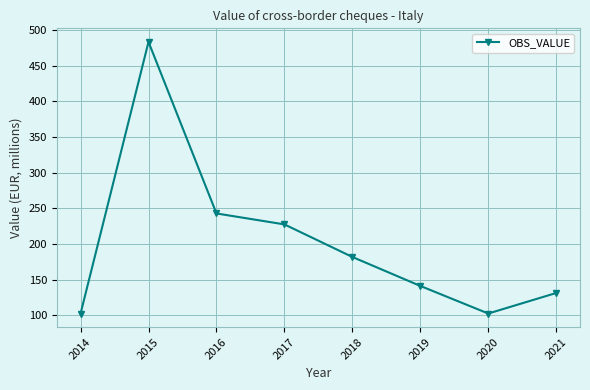

True or false: the data shows 290.6 at 2018.

False